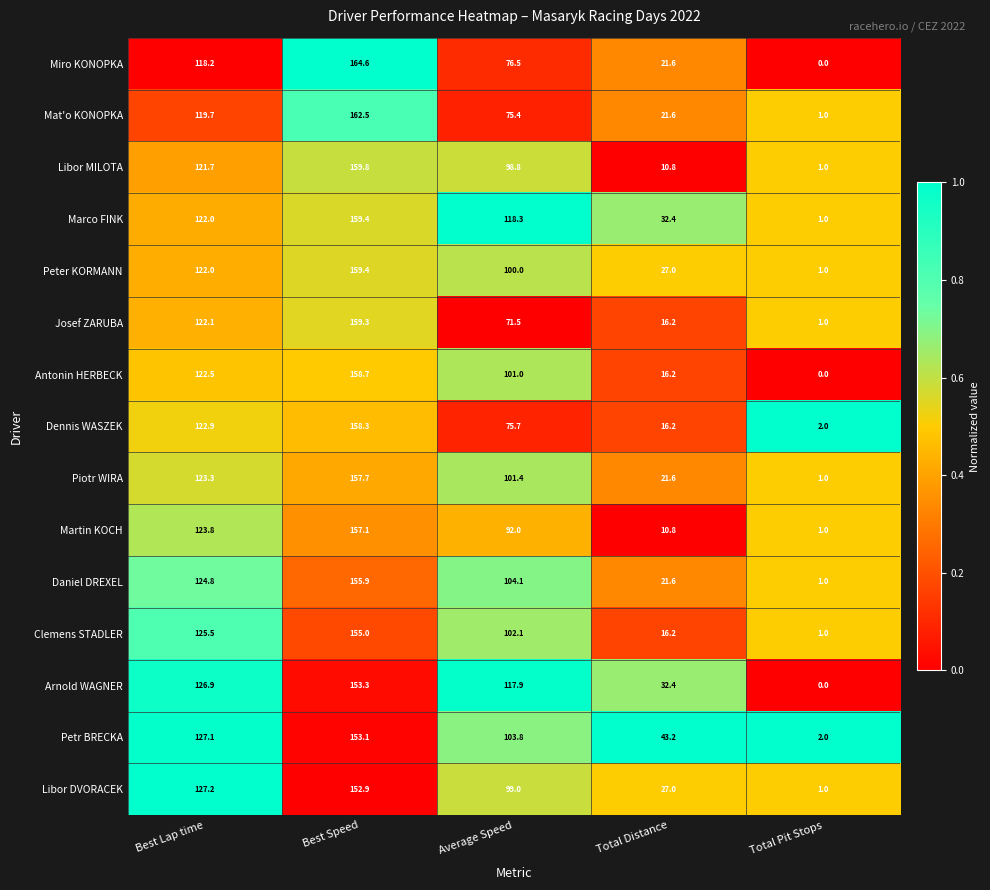

What is the difference between the highest and lowest values at Best Lap time?

9.0